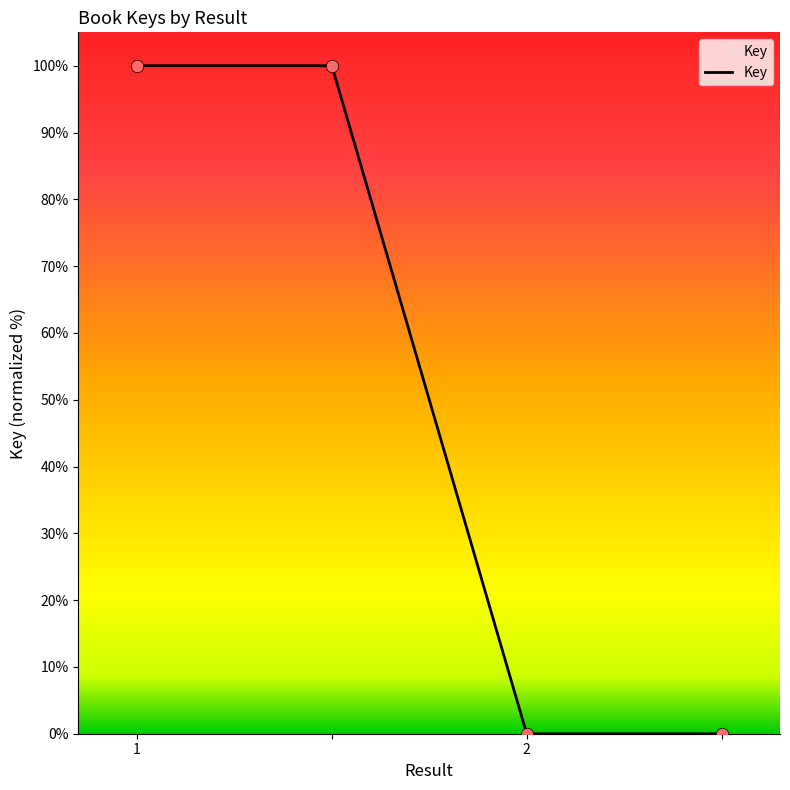

True or false: the data has more than 2 interior local peaks.

False